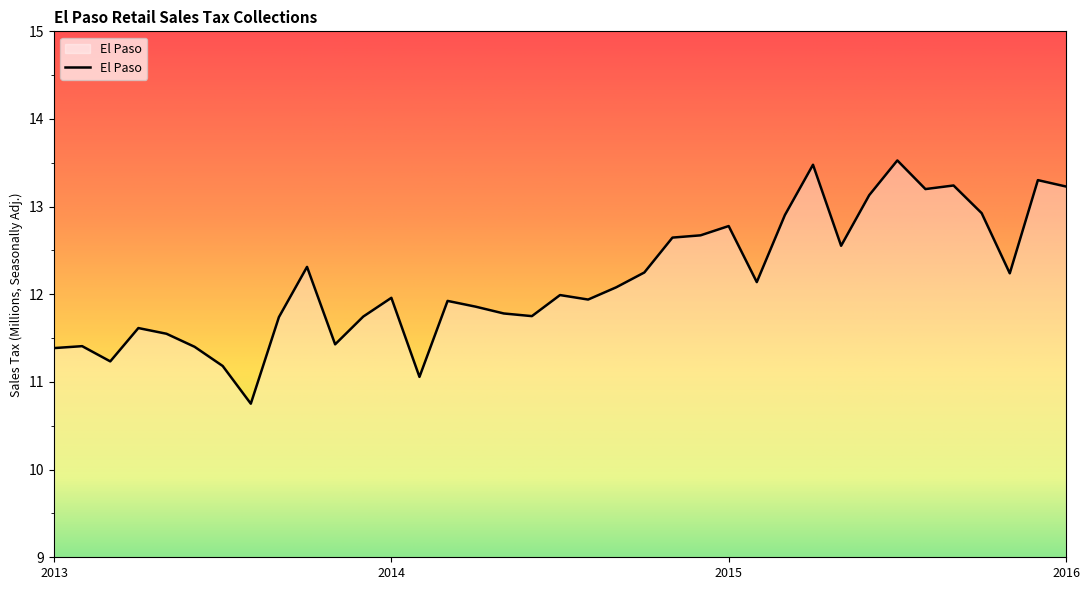

What is the greatest value displayed?

13.5